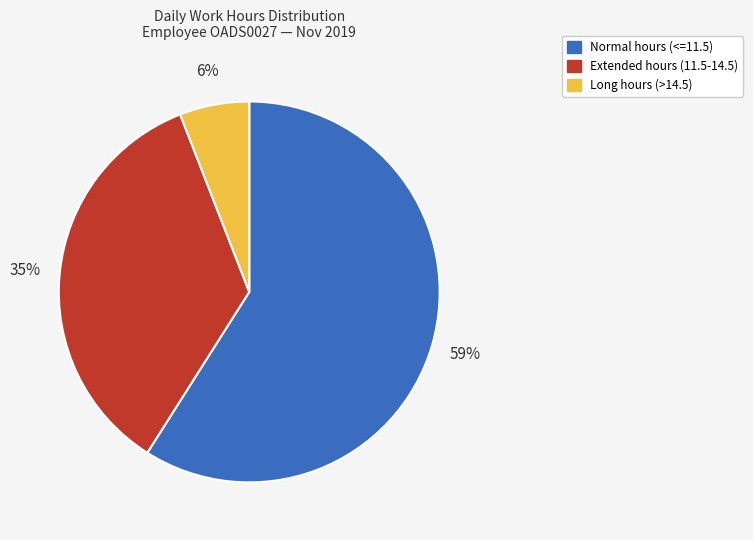

How many slices are in this pie chart?

3